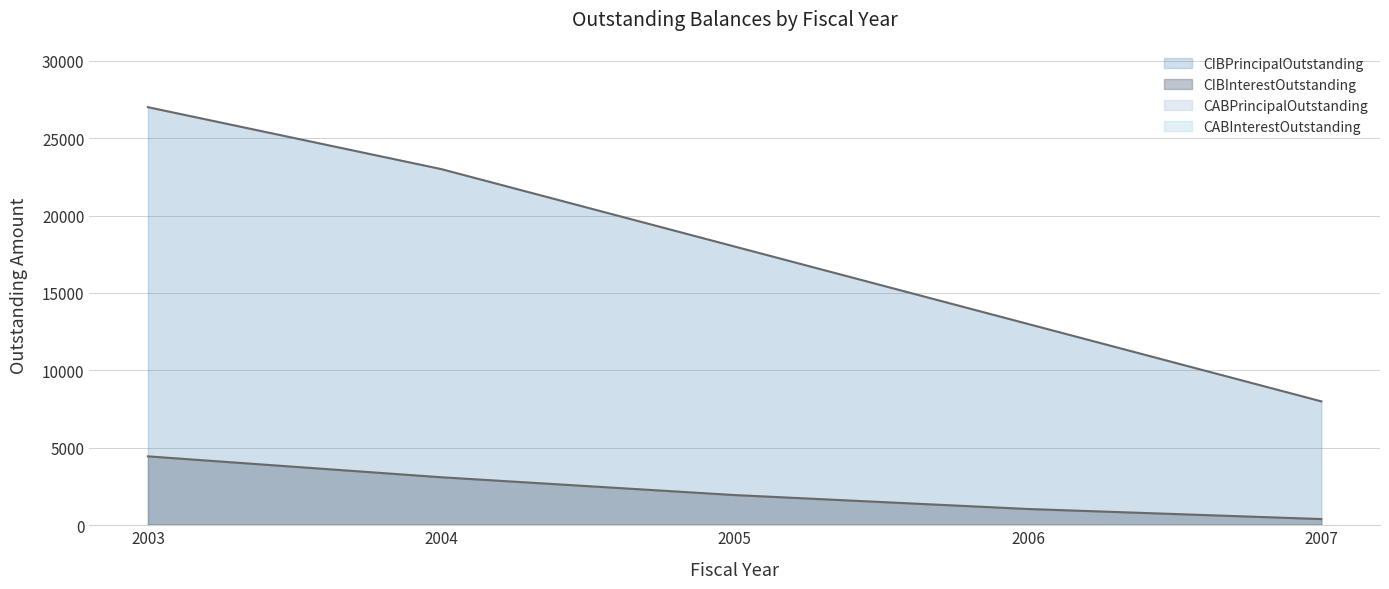

Which series changed the most between 2003 and 2006?

CIBPrincipalOutstanding